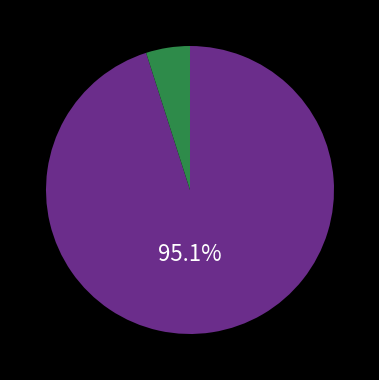

Is there a majority slice in this chart?

Yes